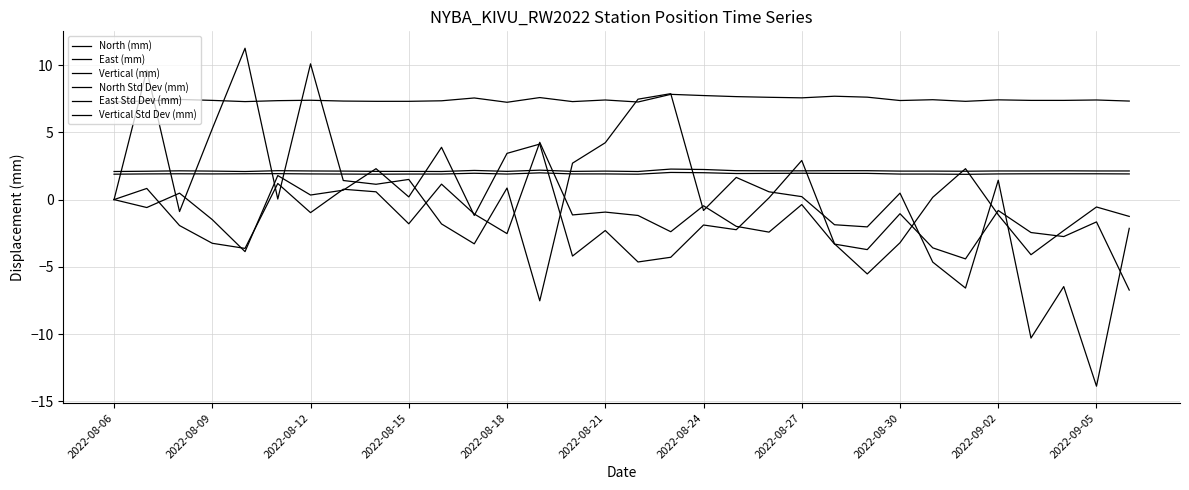

Does the chart have visible grid lines?

Yes